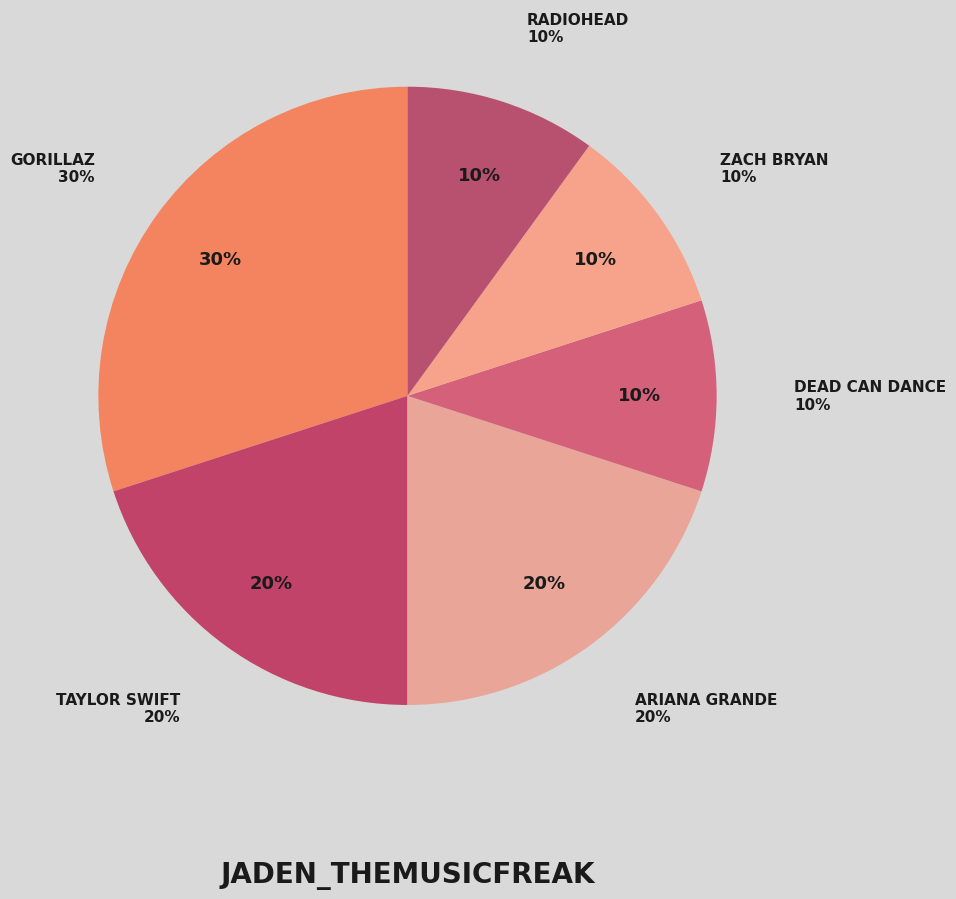

Rank the categories by value from highest to lowest.

Gorillaz, Taylor Swift, Ariana Grande, Dead Can Dance, Zach Bryan, Radiohead